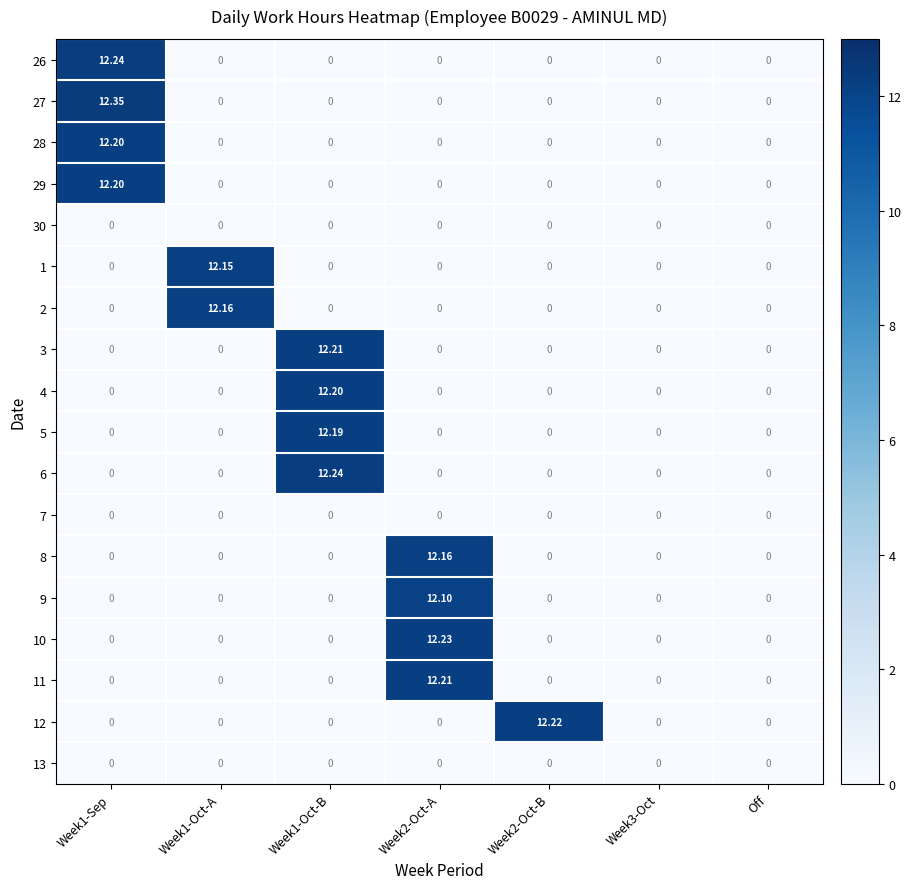

Which series has the largest total across all categories?

27